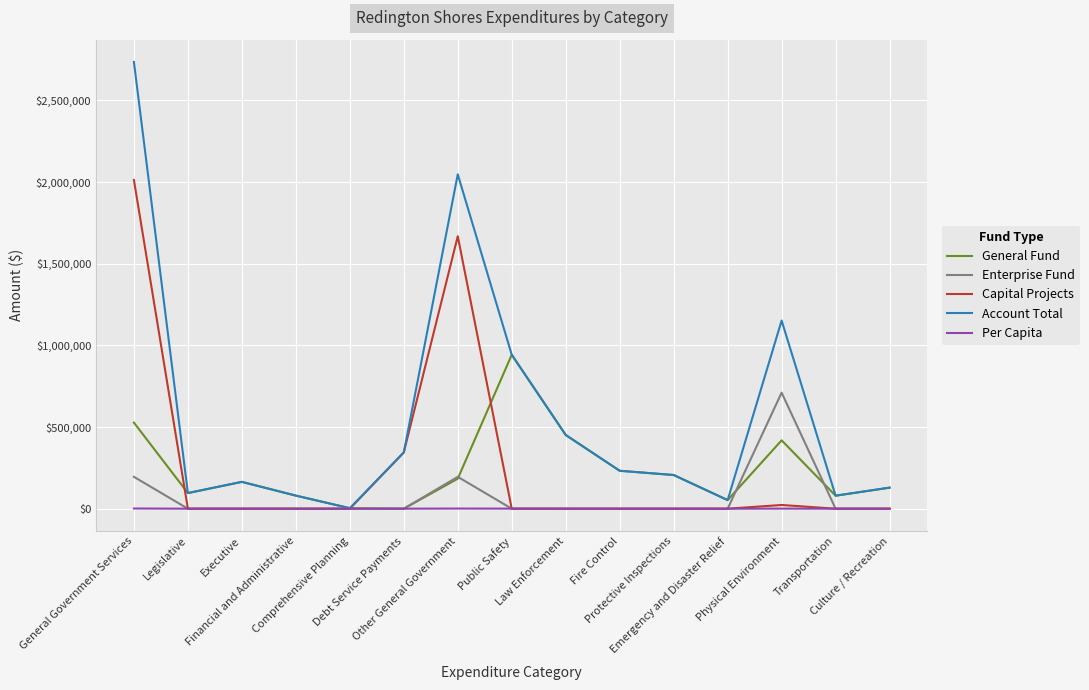

List the series in order of their peak value, lowest first.

Per Capita, Enterprise Fund, General Fund, Capital Projects, Account Total